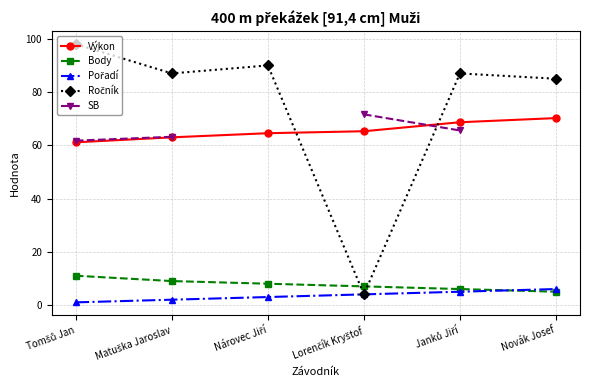

True or false: Body has a value of 6.0 at Janků Jiří.

True